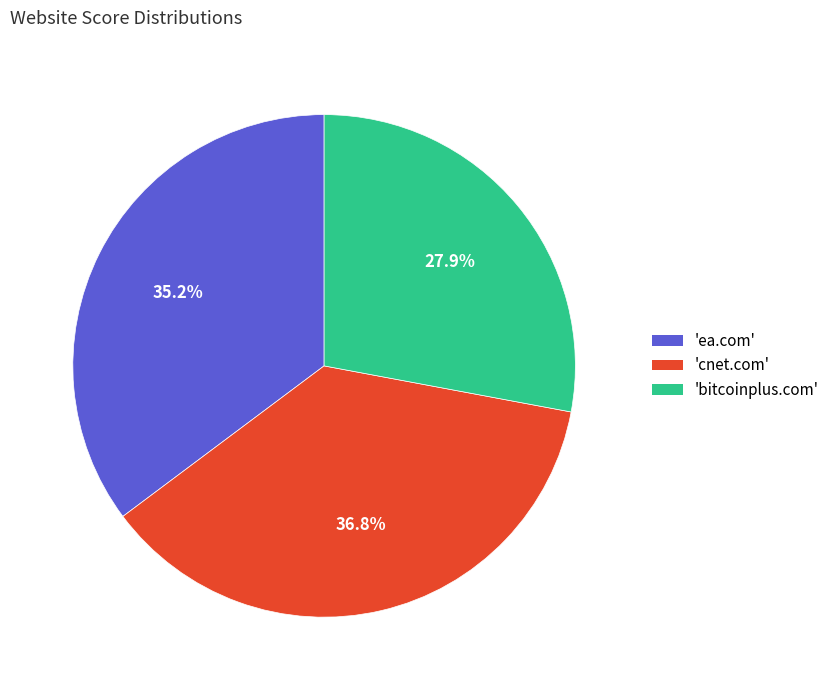

How many segments does this pie chart have?

3